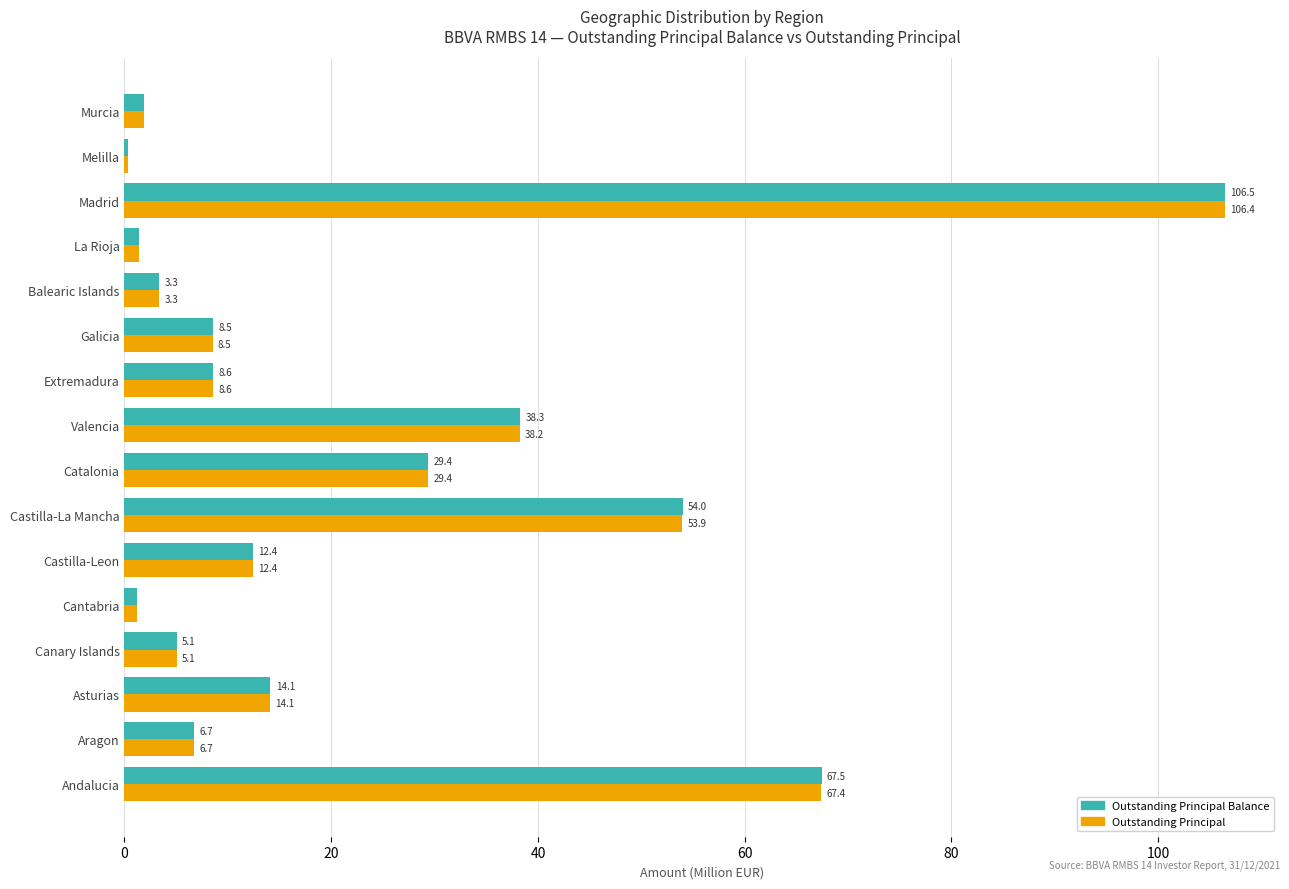

At which category is the sum across all series the highest?

Madrid